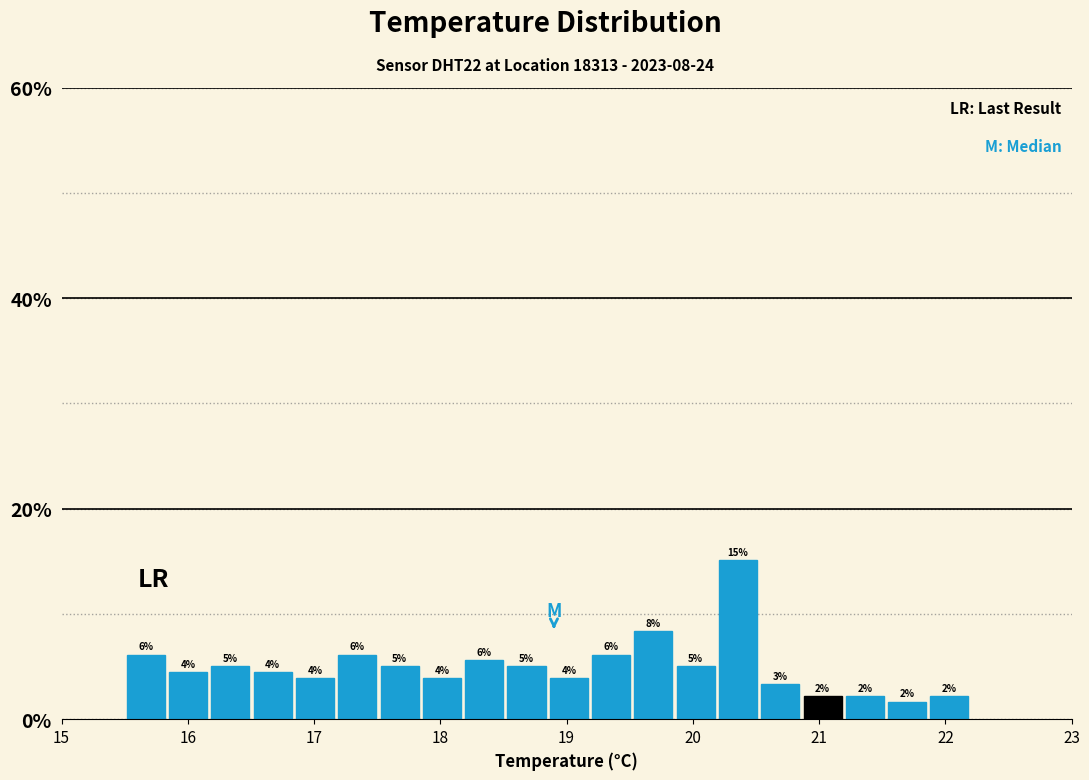

Around what value on the x-axis is the tallest bar? Give the approximate position of its centre, as read against the axis.

20.4